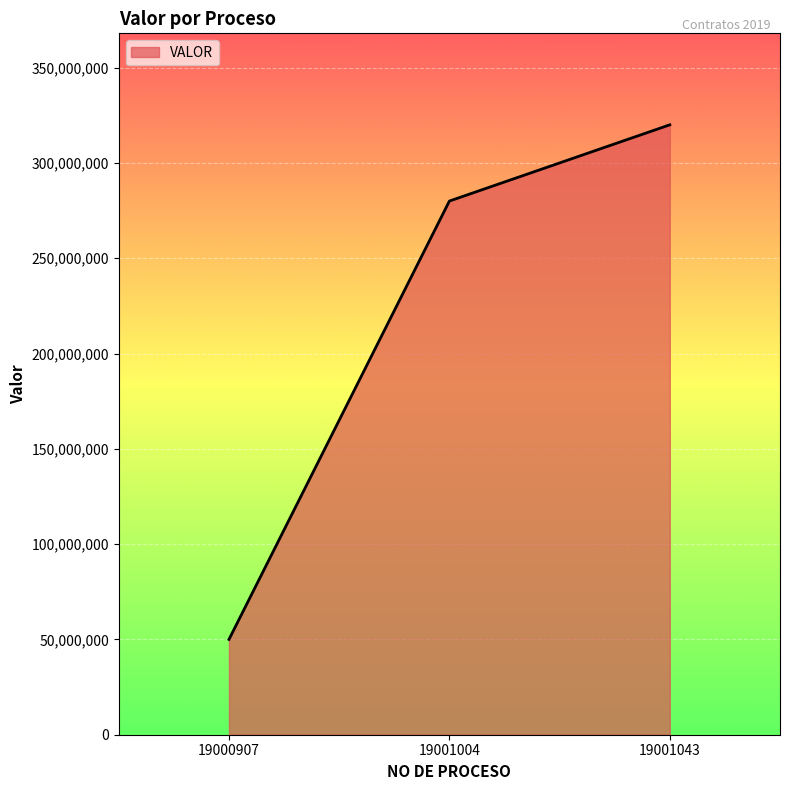

List the labels in order of value, largest first.

19001043, 19001004, 19000907